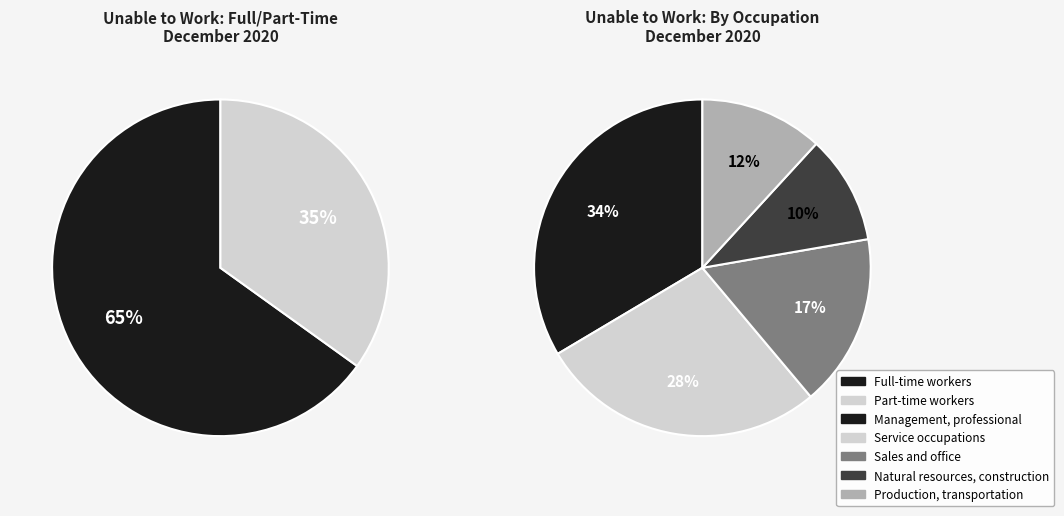

How many slices are in this pie chart?

7